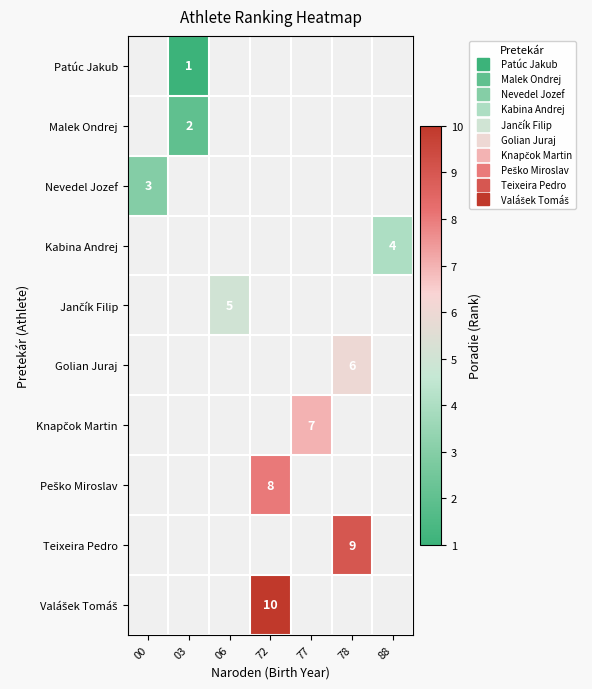

How many distinct data groups are displayed?

10